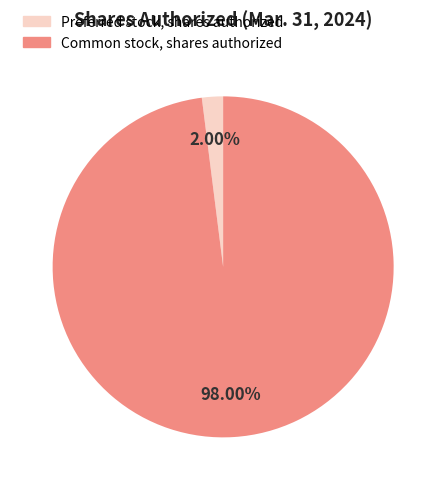

The Preferred stock, shares authorized slice represents 9% of the pie. True or false?

False